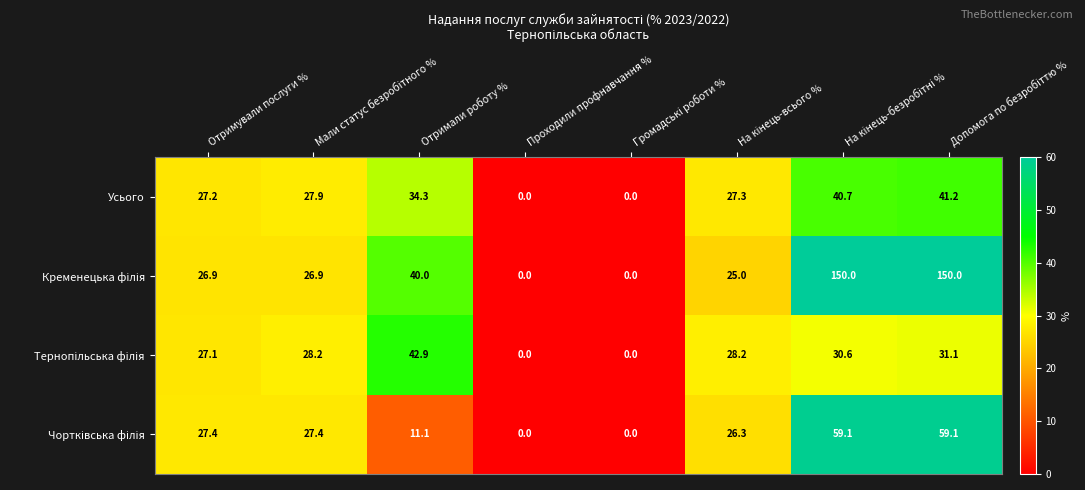

What is the sum of the Усього values at Отримали роботу % and Отримували послуги %?

61.5